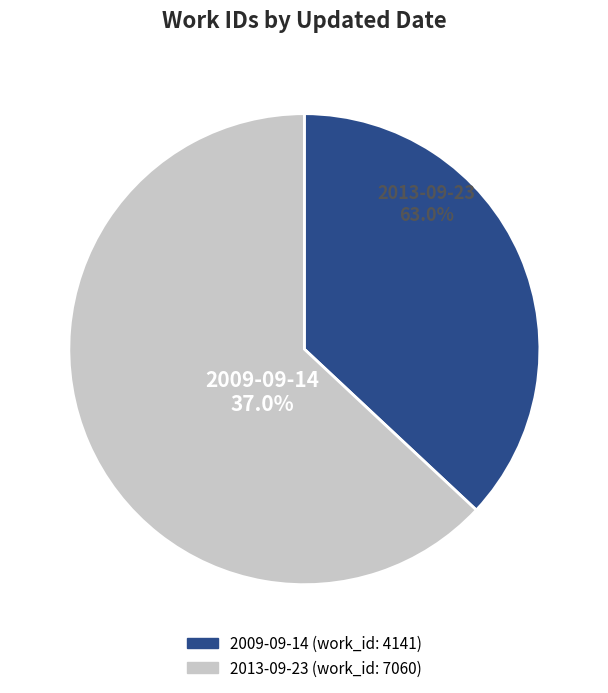

True or false: 2013-09-23 accounts for 70% of the total.

False